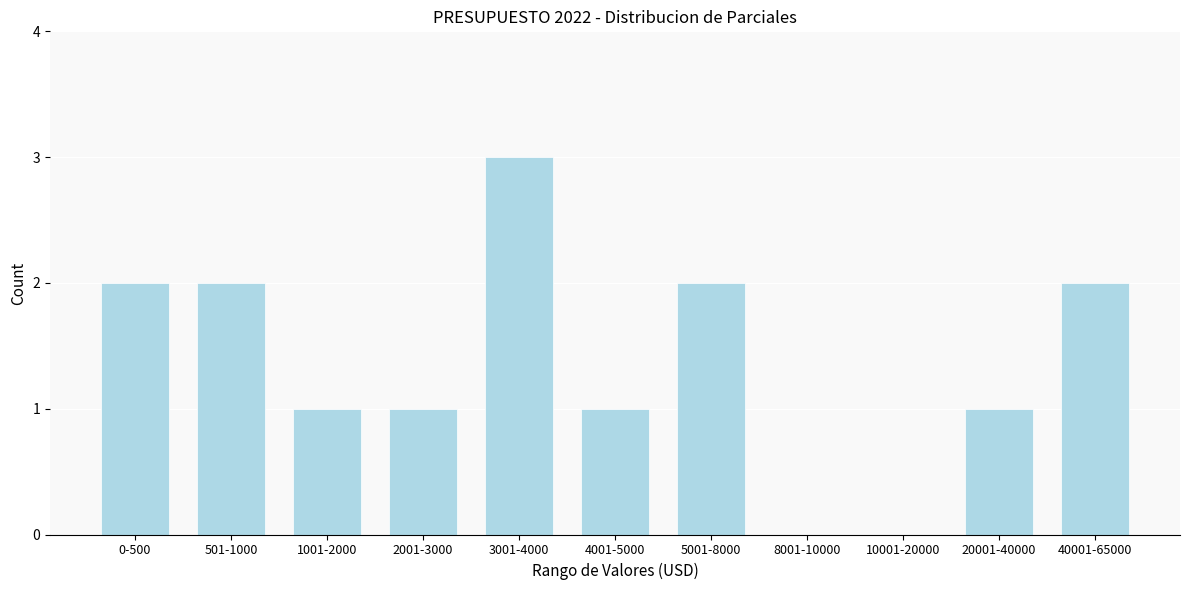

Reading left to right, extract all data points from this chart.

0-500=2	501-1000=2	1001-2000=1	2001-3000=1	3001-4000=3	4001-5000=1	5001-8000=2	8001-10000=0	10001-20000=0	20001-40000=1	40001-65000=2